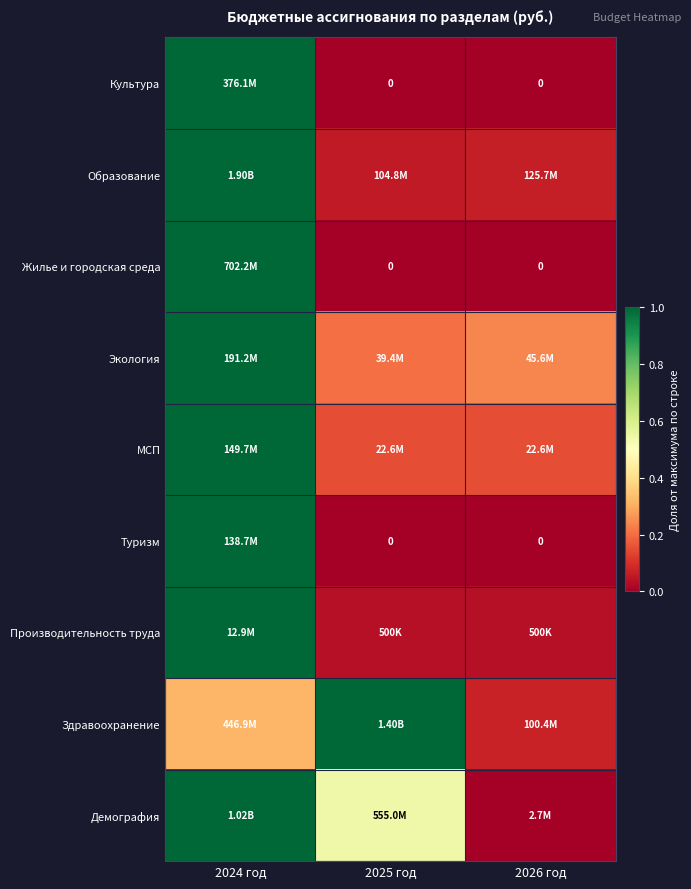

Is the value of Культура at 2024 год greater than the value of Экология at 2025 год?

Yes